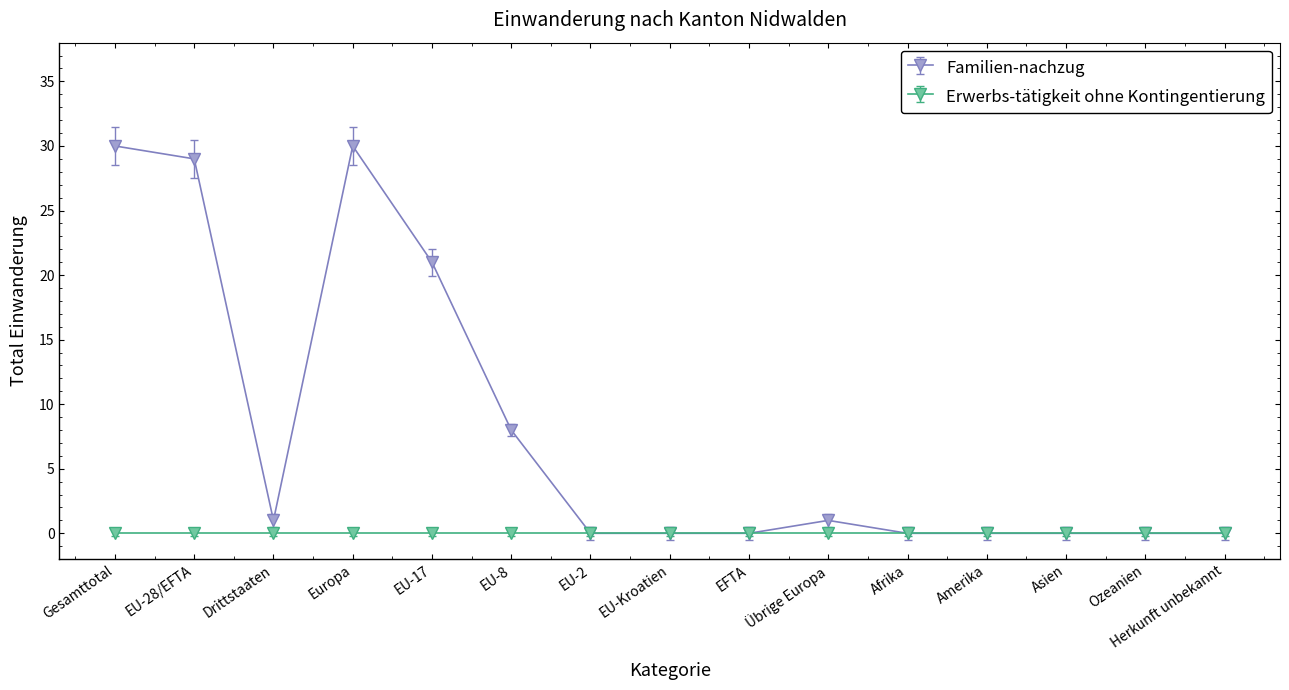

The Familien-nachzug series shows 8 at EU-8. True or false?

True